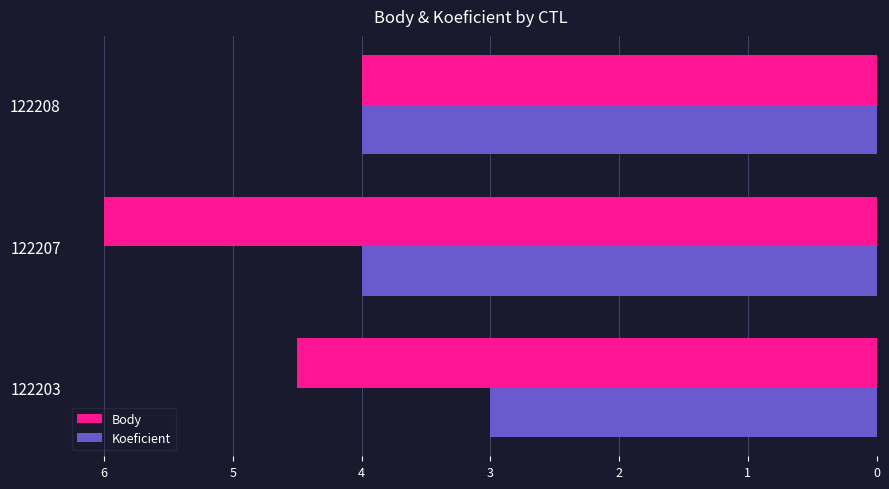

How many values in the Body series exceed 4?

2